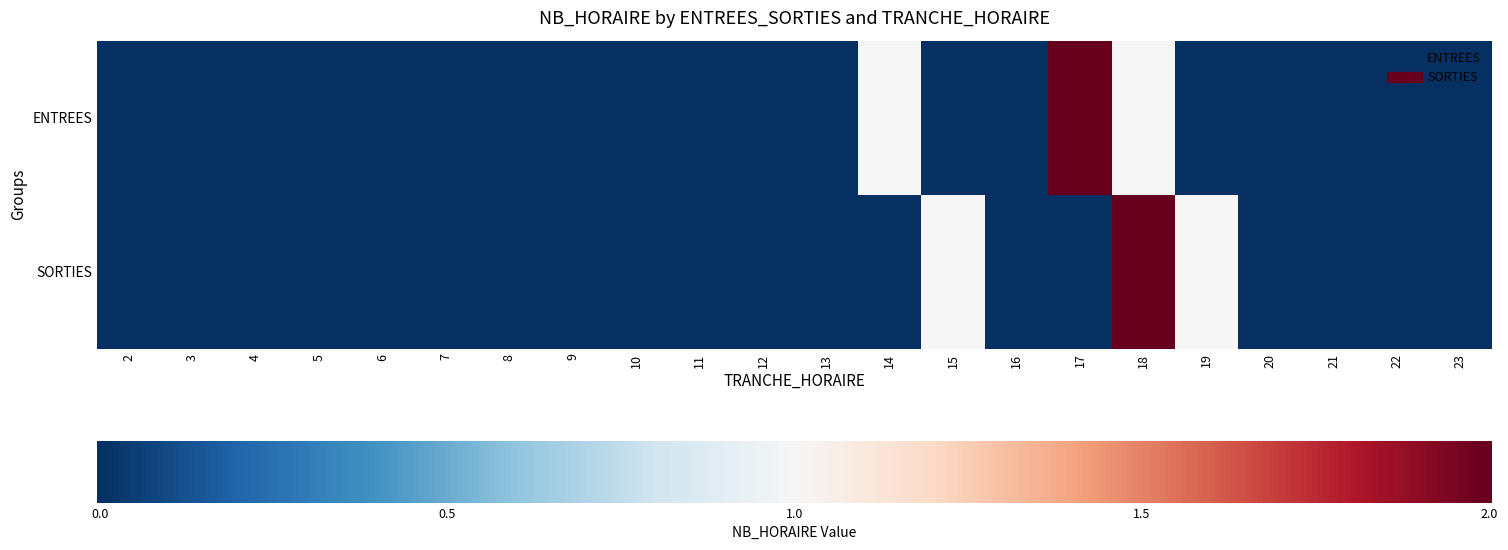

Between 21 and 23, which is larger?

21